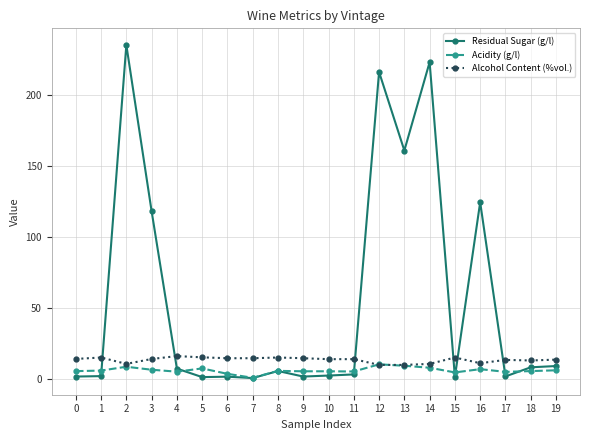

Where is the first local maximum for Residual Sugar (g/l)?

2